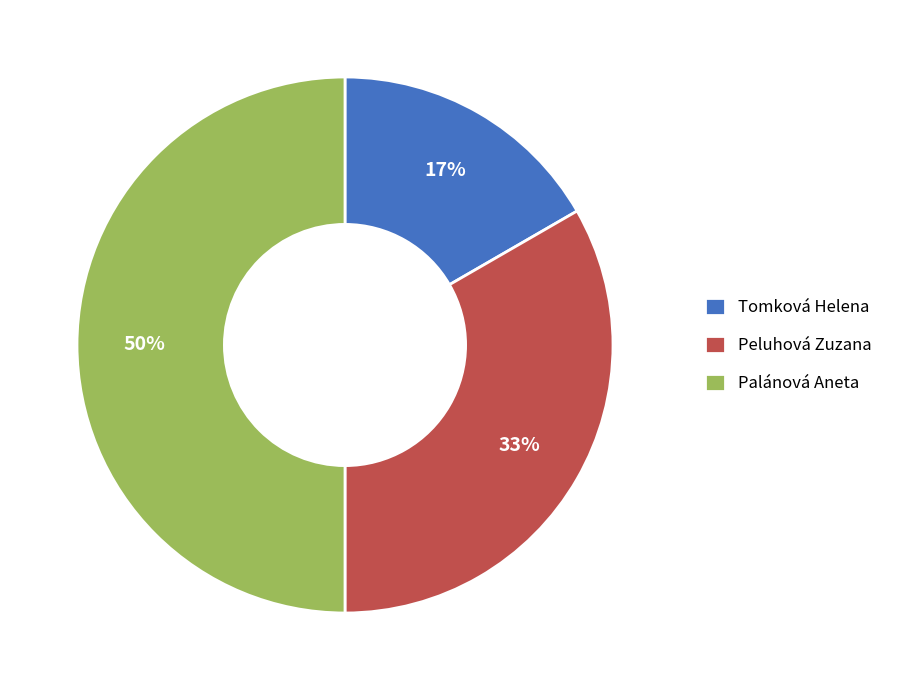

Which slice is the smallest?

Tomková Helena